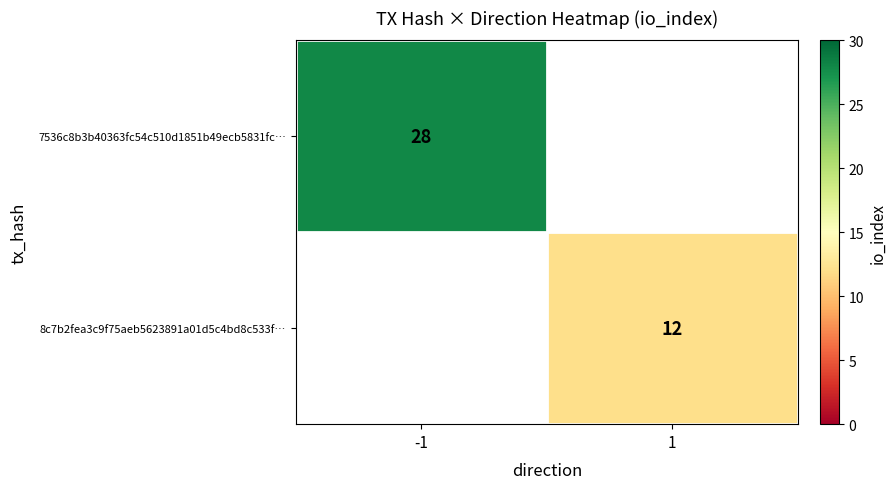

The value of 7536c8b3b40363fc54c510d1851b49ecb5831fc… at -1 is 38.6. True or false?

False